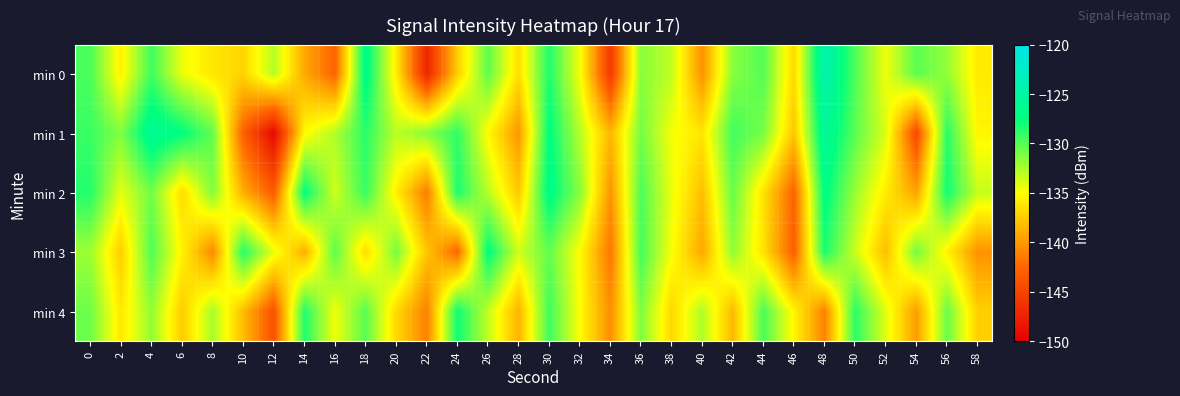

Which series has the widest spread of values?

min 1